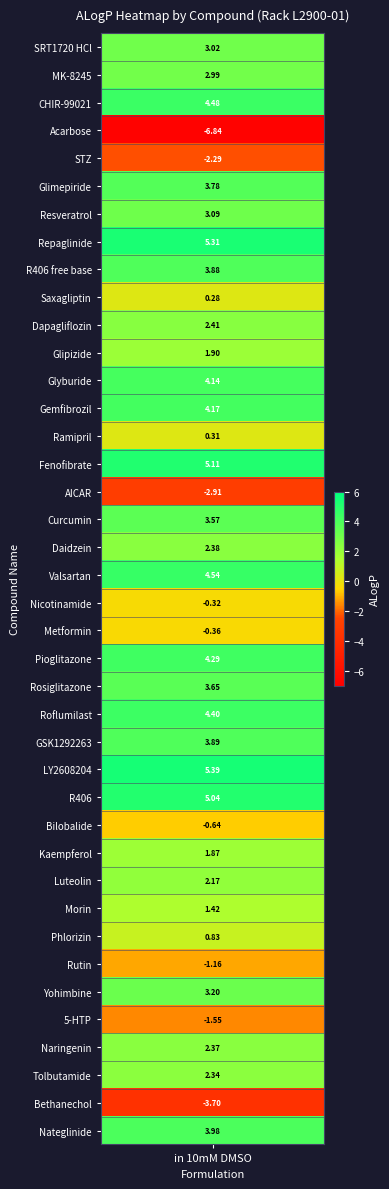

What is the greatest value displayed?

5.4